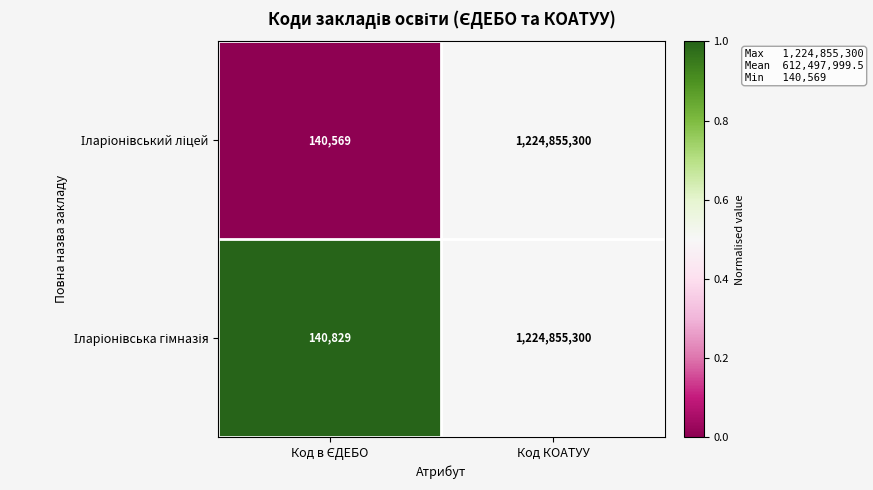

What is the total value across all series at Код КОАТУУ?

2449710600